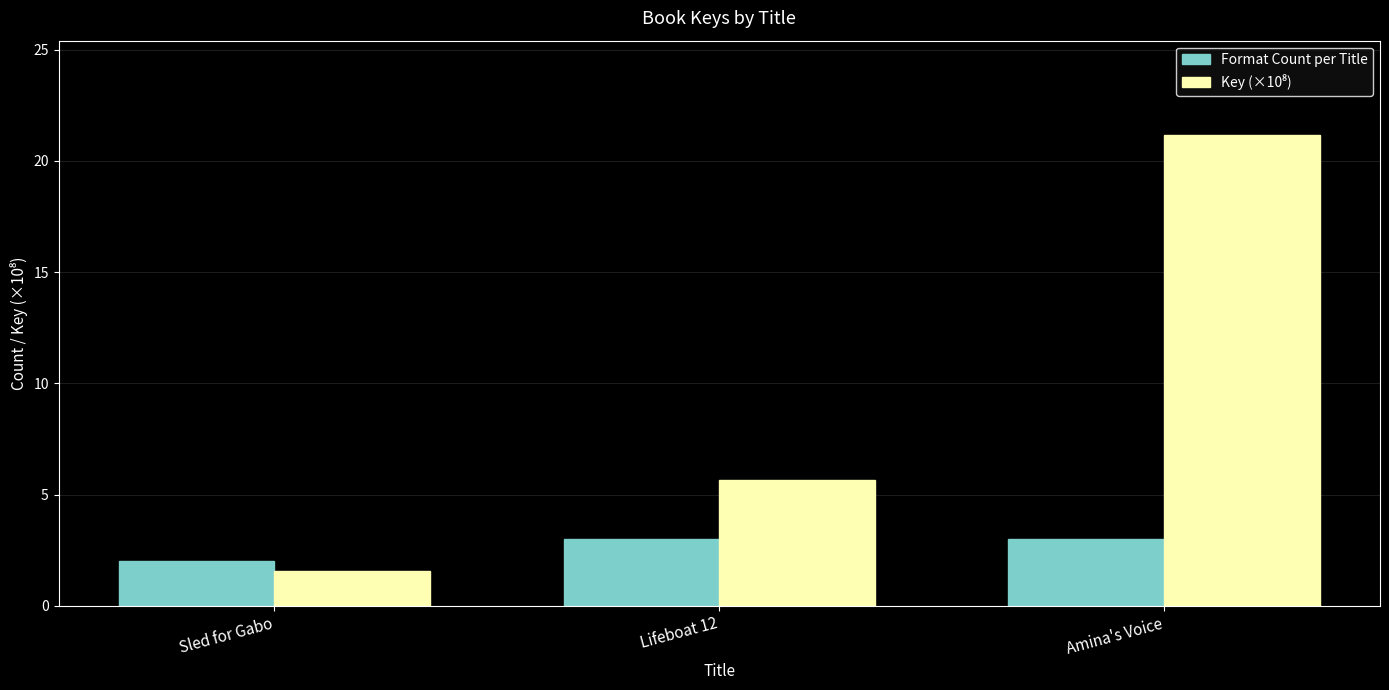

The Format Count per Title series shows 4.6 at Amina's Voice. True or false?

False